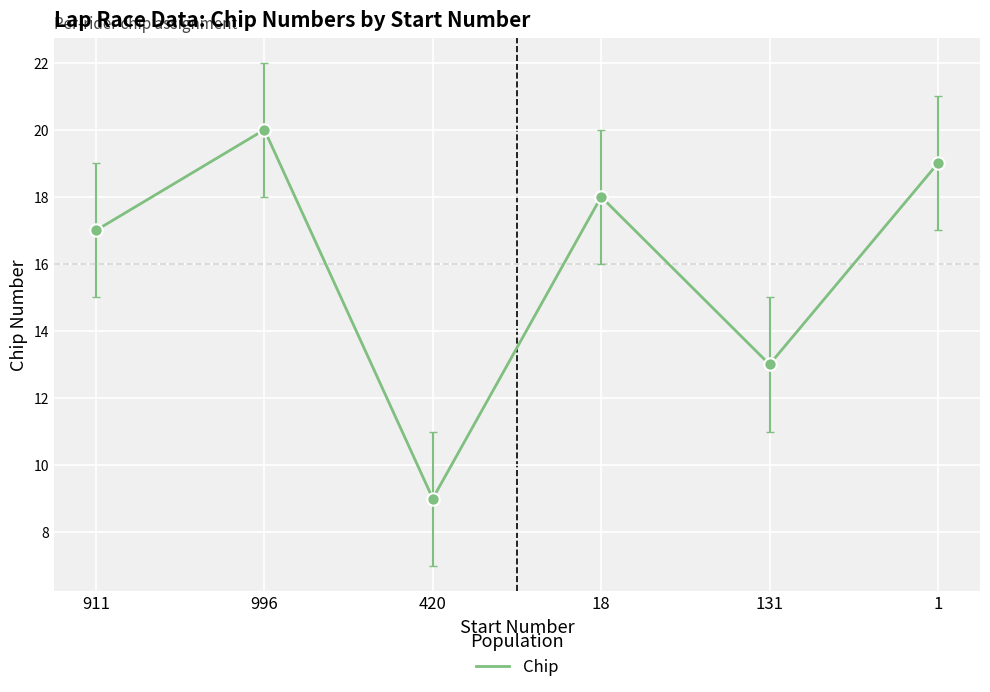

Which has a higher value, 420 or 18?

18